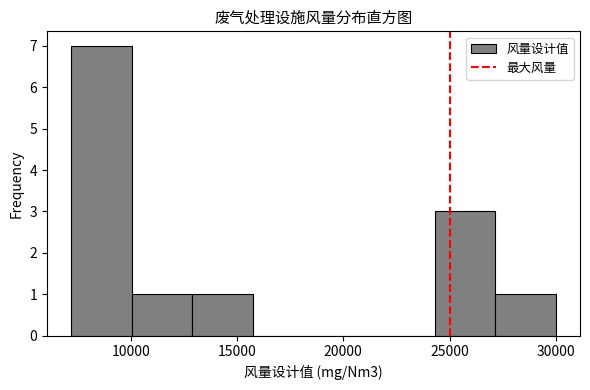

How tall is the bar that spans 7200 to 10050 on the x-axis? Neither the bar edges nor the heights are printed on the chart, so give them approximately, as read against the axes.

7